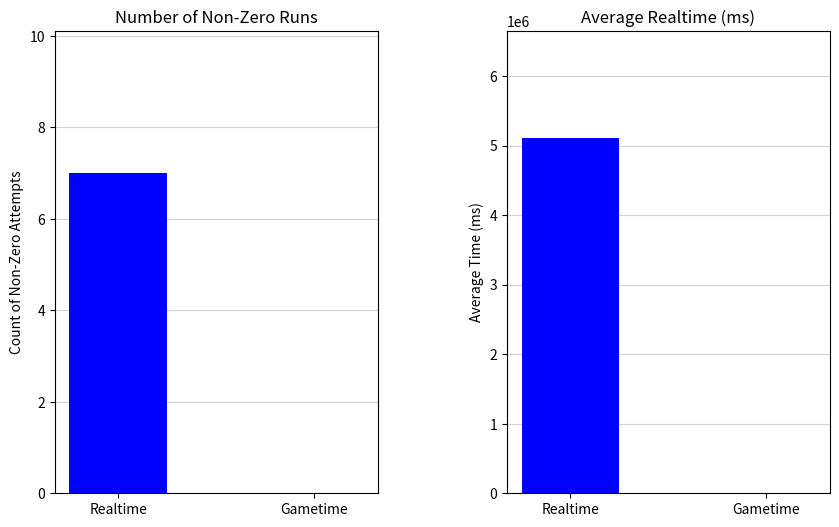

Are the bars grouped side by side (vs. stacked)?

Yes